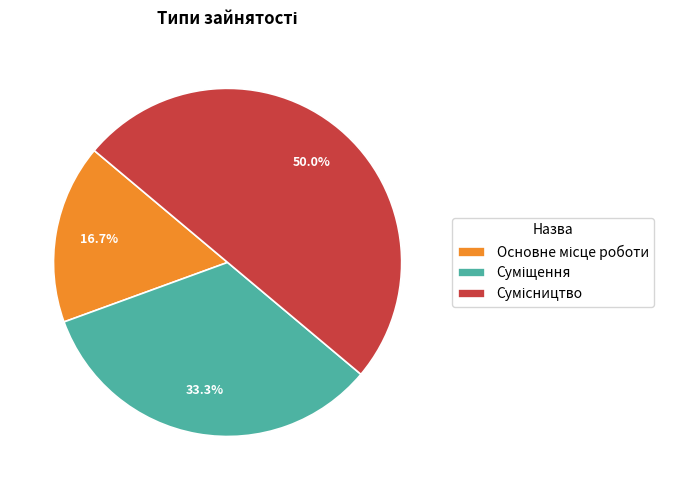

Combined, what portion of the pie is Суміщення and Сумісництво?

83.3%